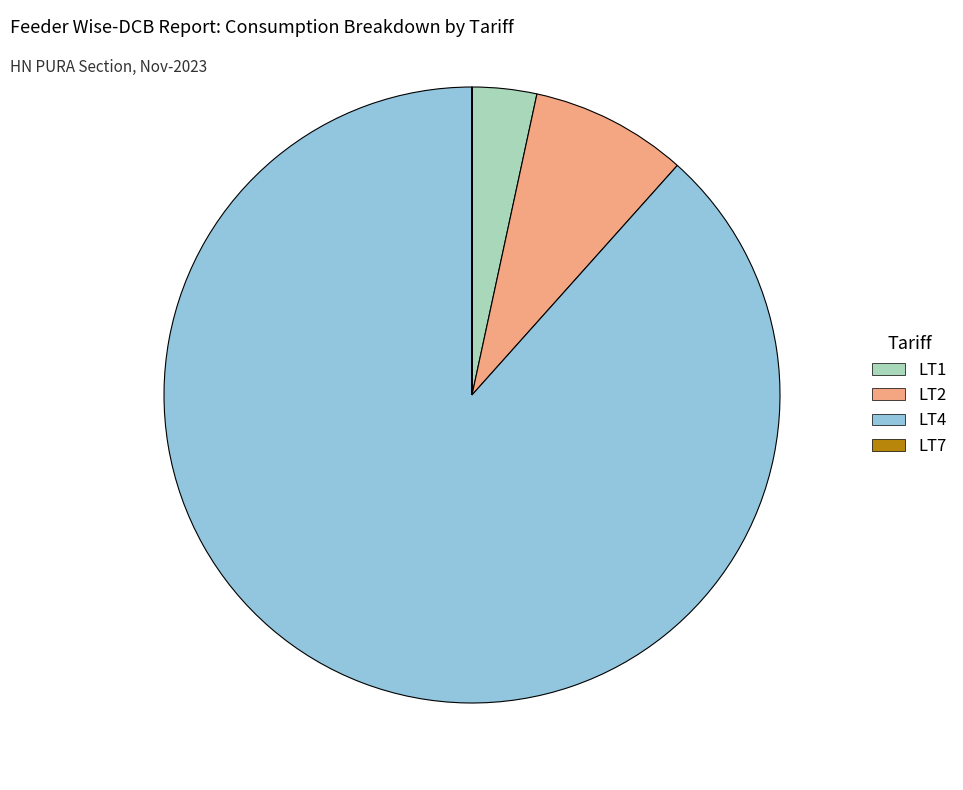

Does any single category account for the majority?

Yes